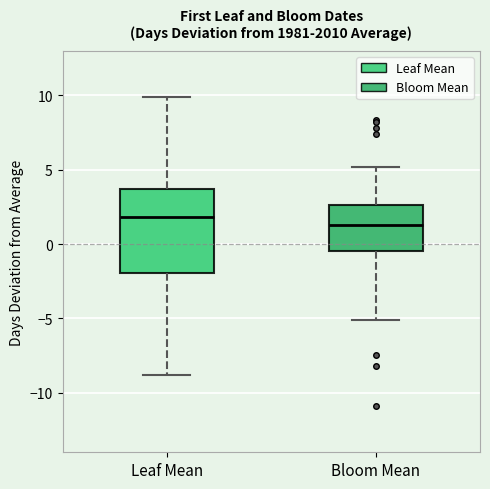

Which box is the tallest, from its lower edge to its upper edge?

Leaf Mean